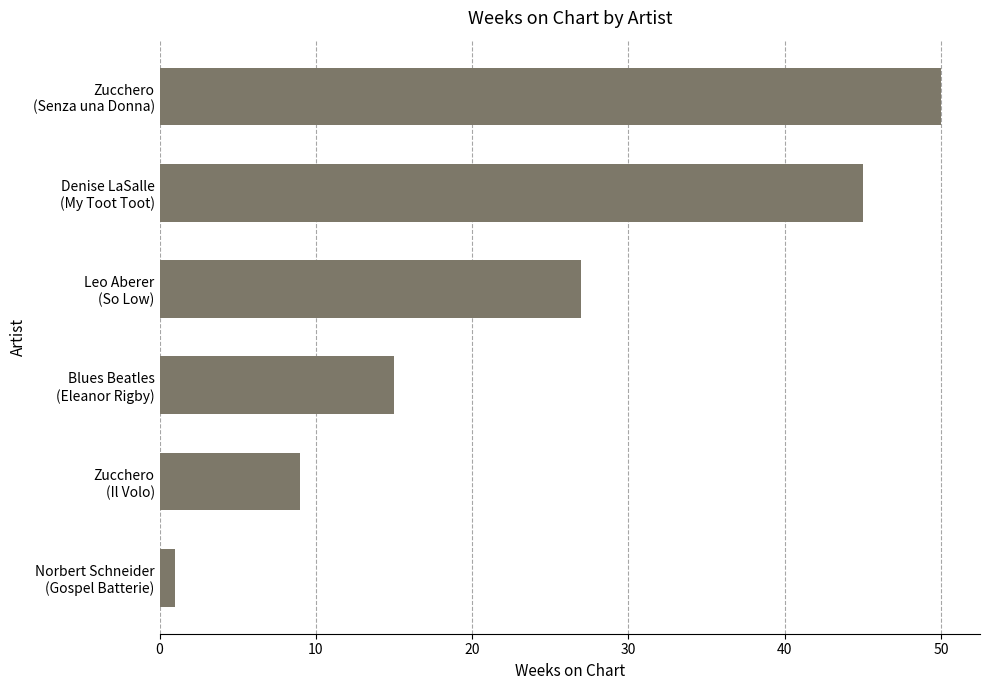

What is the sum of all values?

147